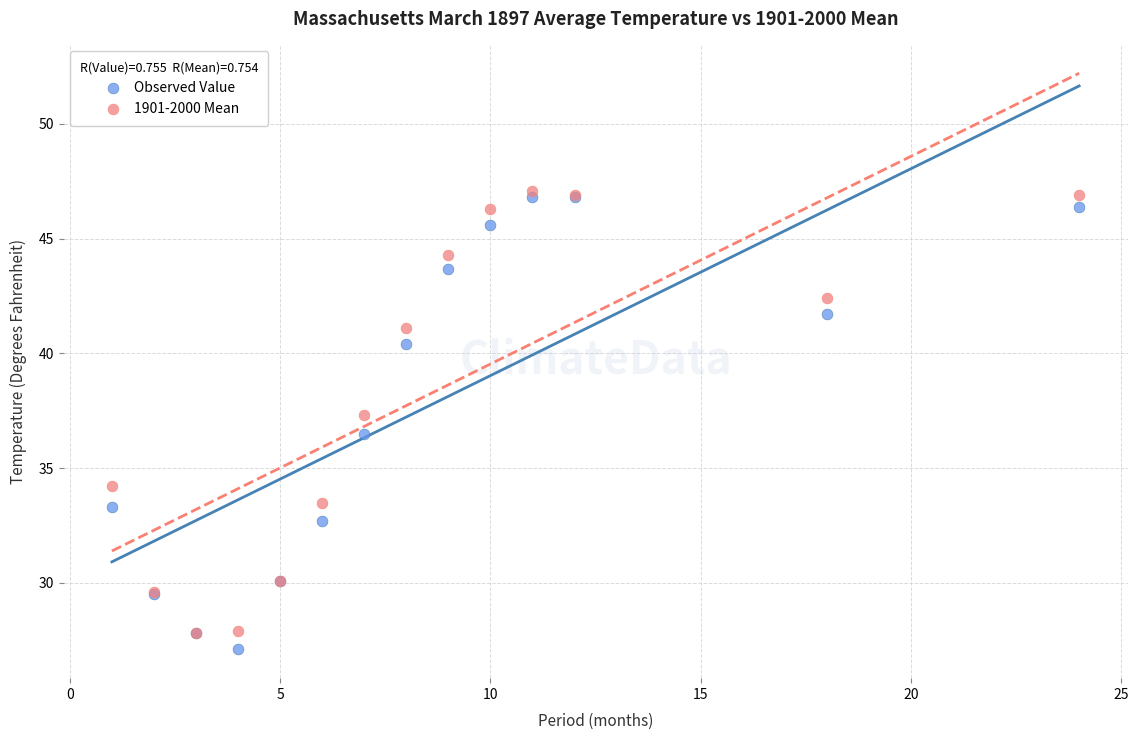

Which series contains the highest Y value?

1901-2000 Mean